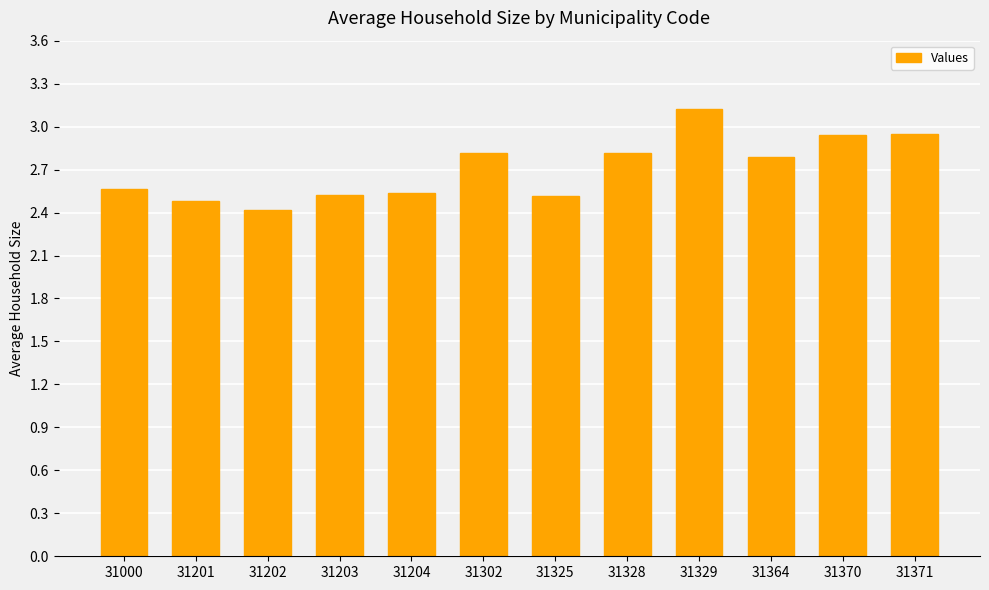

What is the value of the 1st bar from the left?

2.6